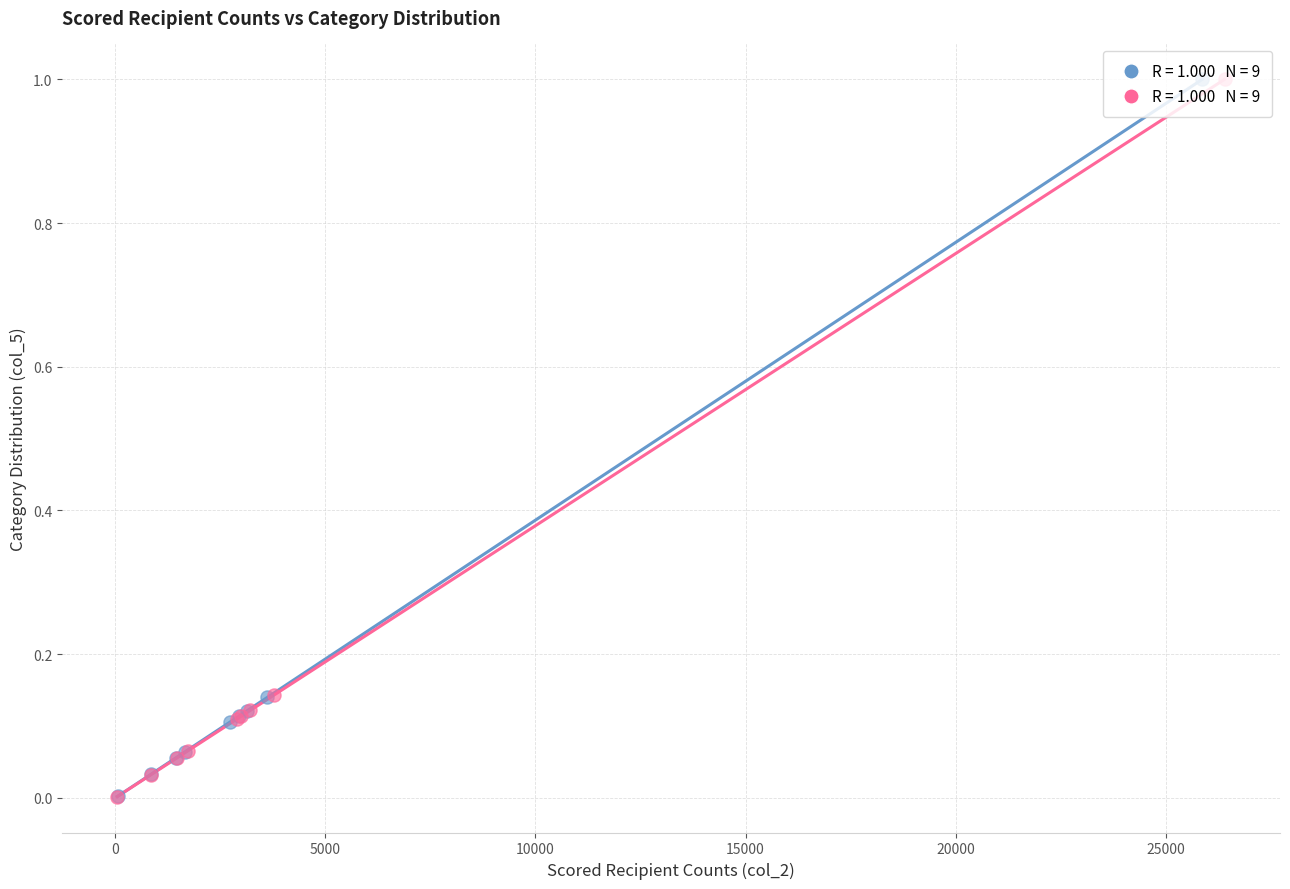

Which series has the widest spread of Y values?

2021b